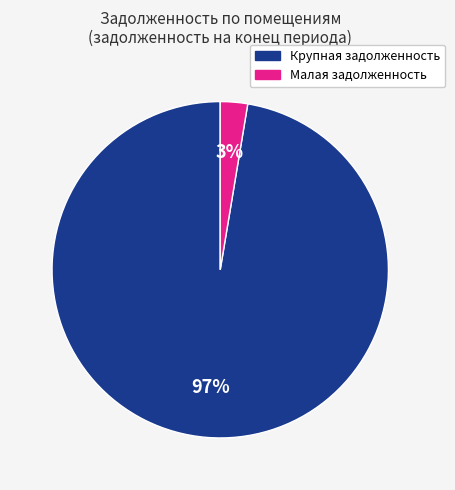

Does any single category account for the majority?

Yes